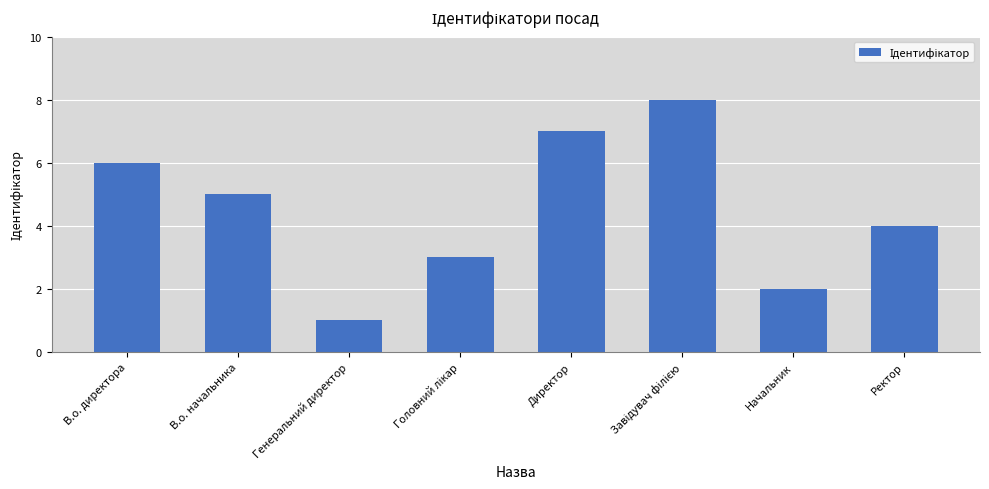

What is the change in value from Директор to Начальник?

-5